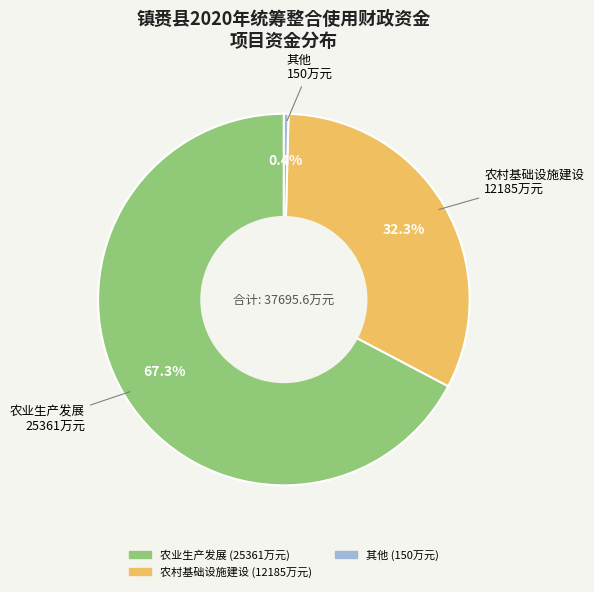

To the nearest percent, what is the difference between the largest and smallest slice percentages?

67%